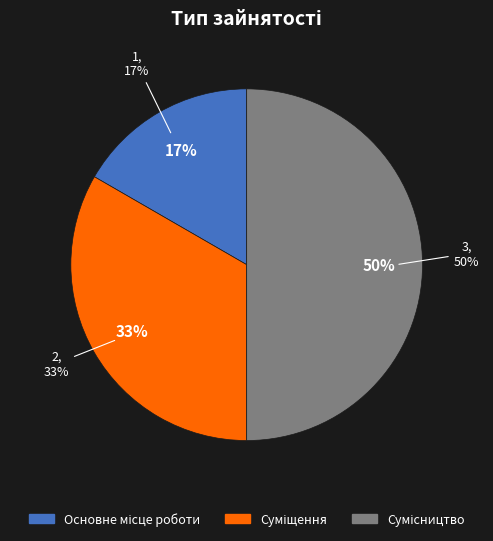

To the nearest percent, what percentage of the pie is Сумісництво?

50%